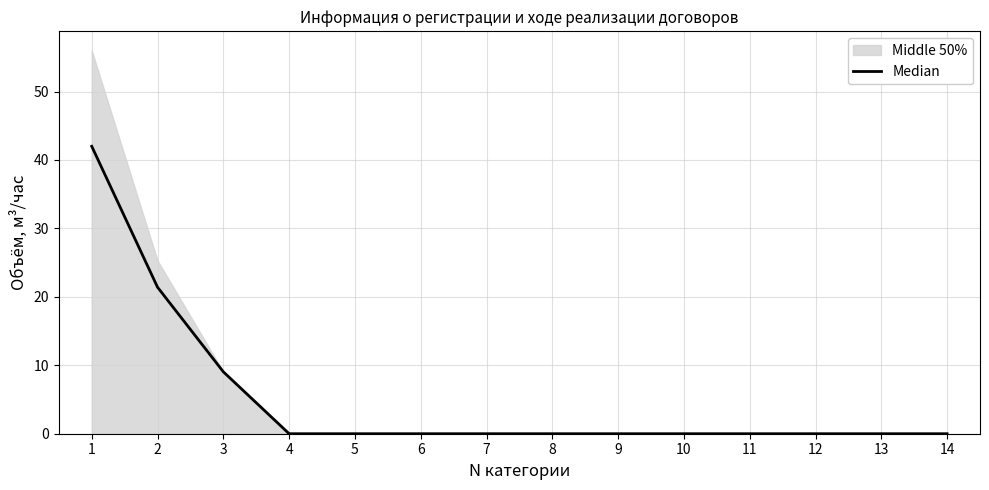

How many lines are shown in the chart?

1